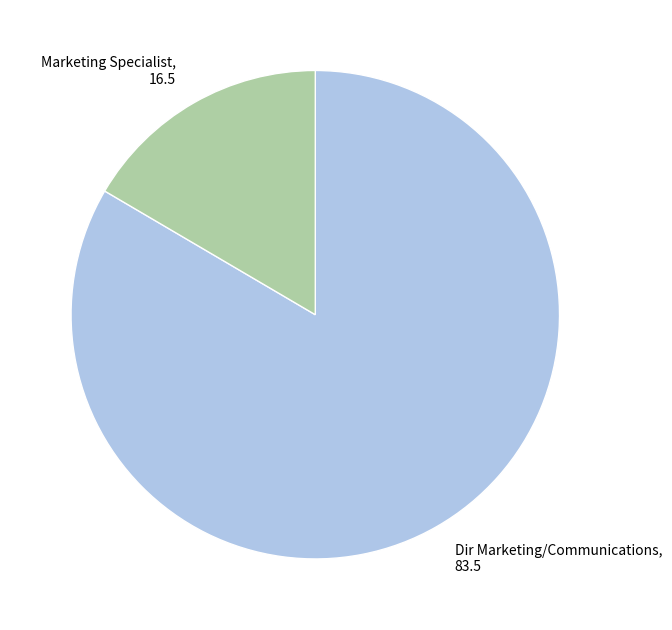

Combined, do Dir Marketing/Communications, 83.5 and Marketing Specialist, 16.5 account for over 50%?

Yes